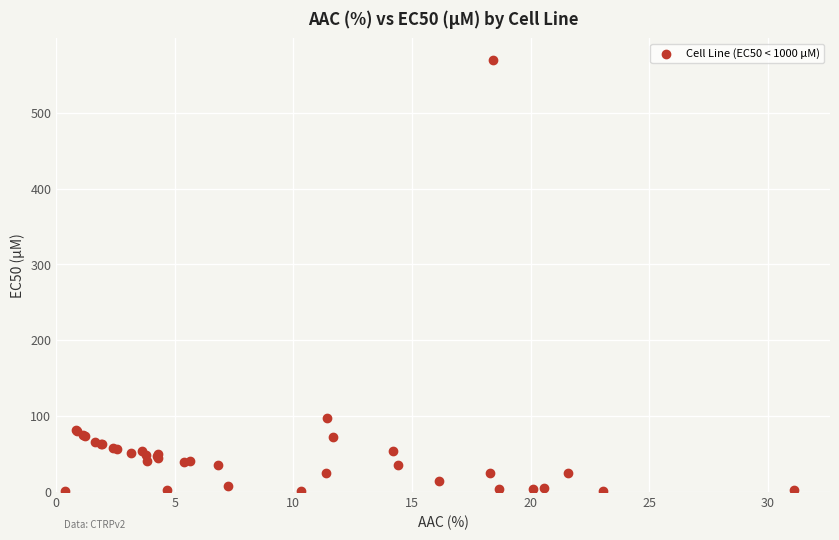

What Y value in the scatter plot is closest to 285?

97.2